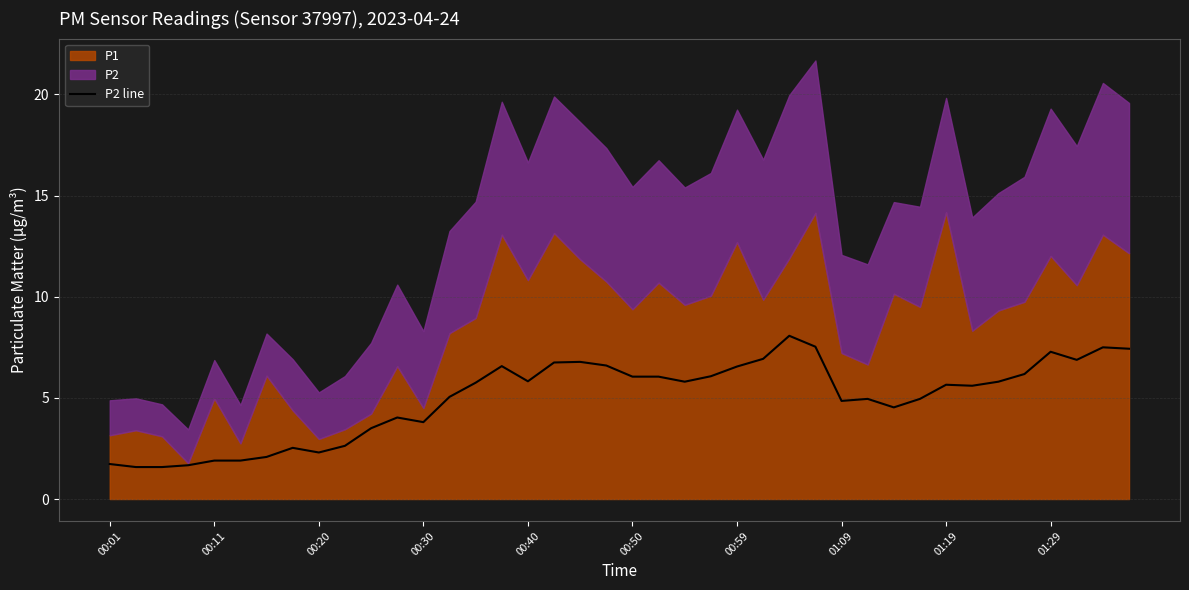

What is the minimum value for P2 line?

1.6